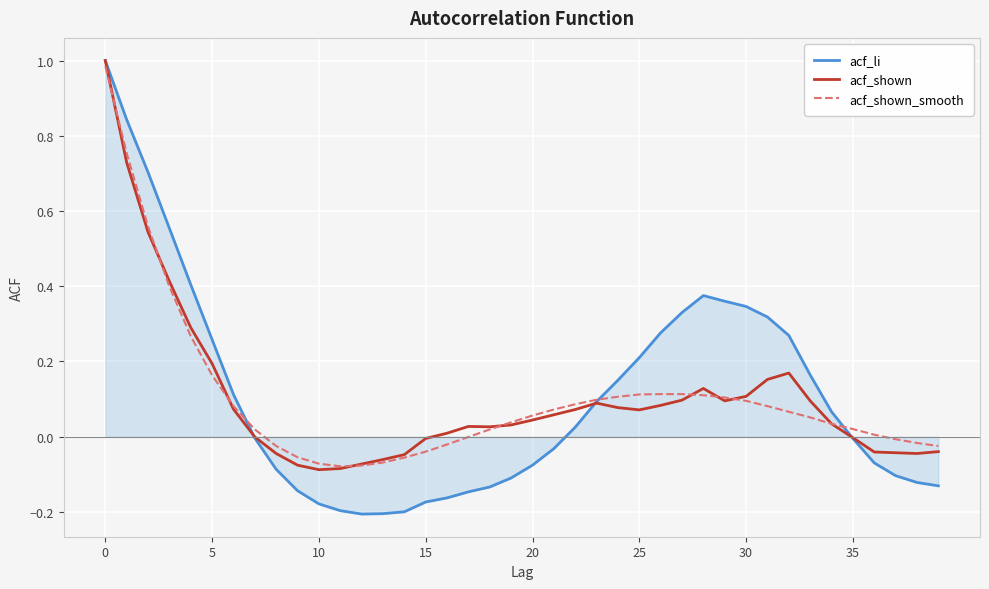

Which series has the widest spread of values?

acf_li